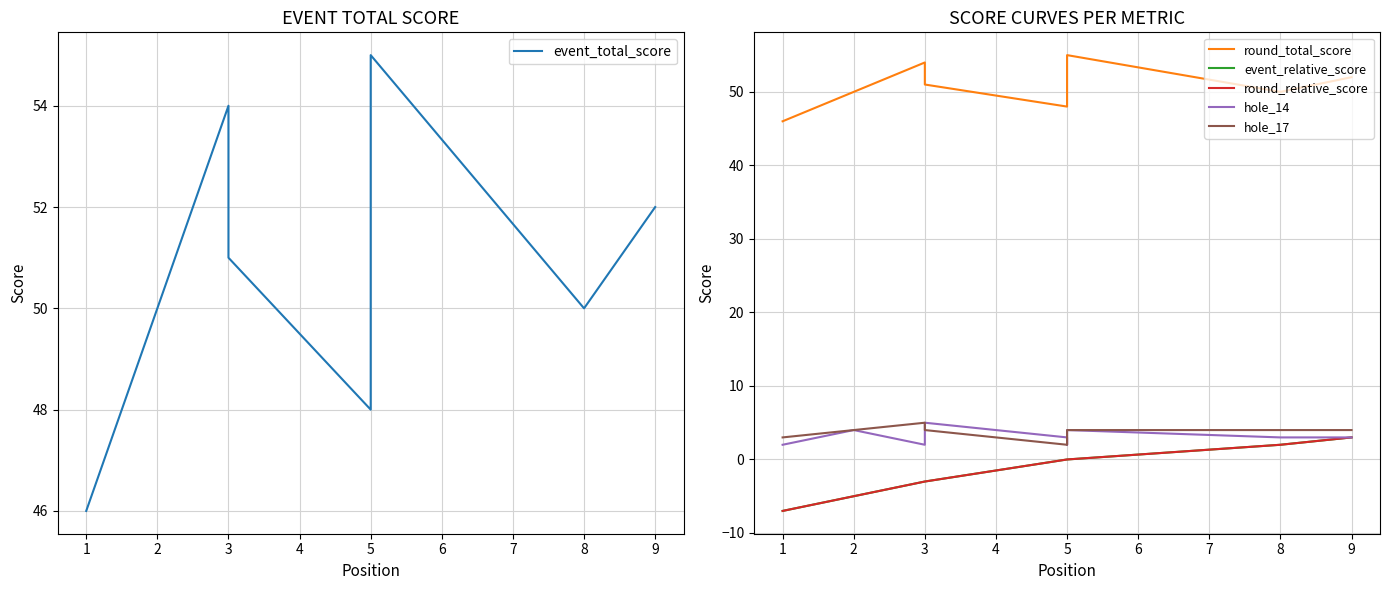

True or false: round_relative_score and hole_17 intersect in this chart.

False